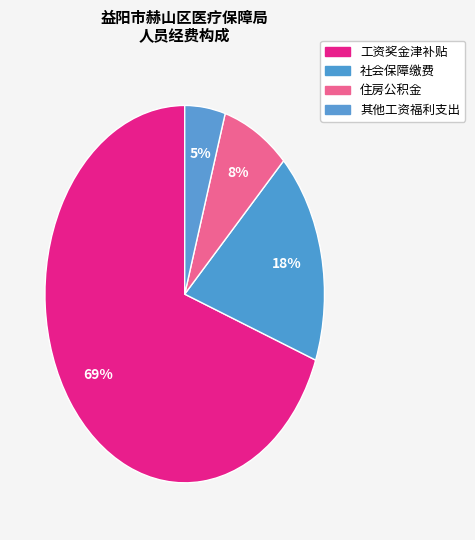

Count the number of slices in the pie.

4